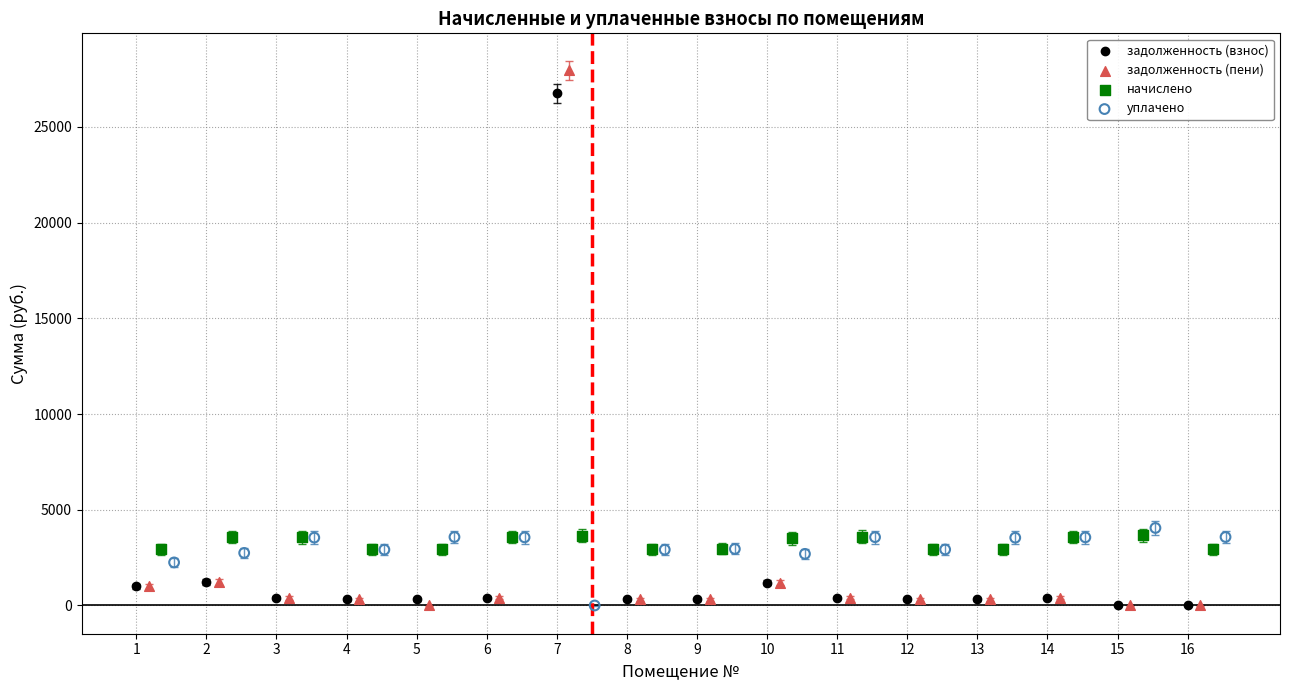

What are all the series names shown in the legend?

задолженность (взнос), задолженность (пени), начислено, уплачено